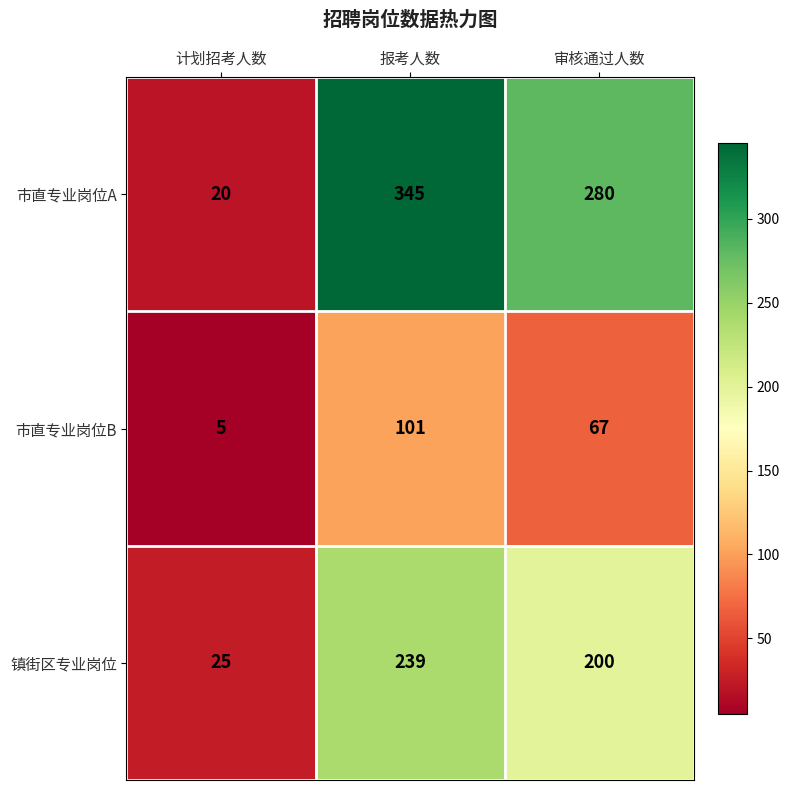

What is the average value of the 市直专业岗位A series?

215